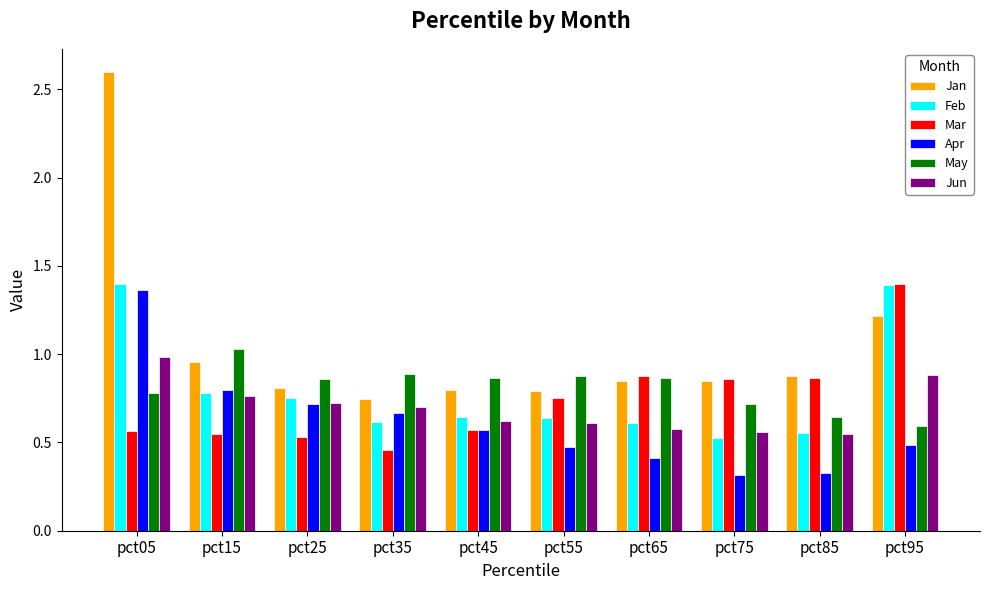

What is the total value across all series at pct85?

3.8